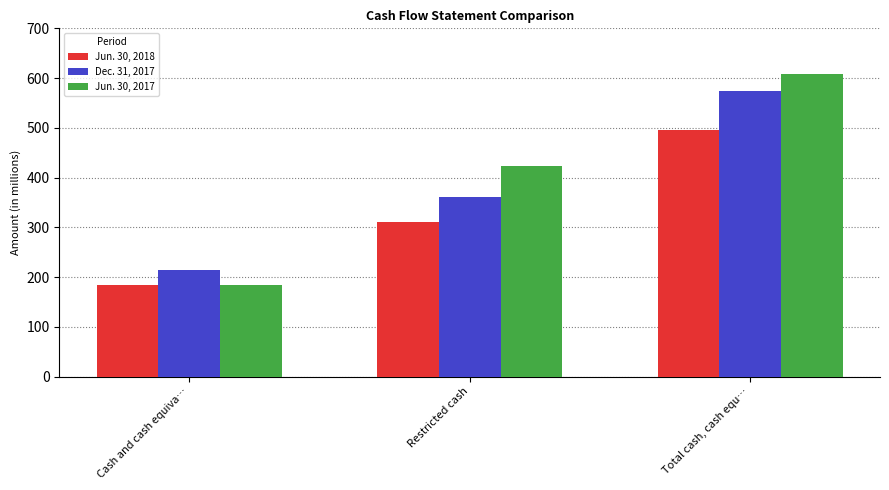

List the labels in order of Jun. 30, 2018 value, smallest first.

Cash and cash equiva…, Restricted cash, Total cash, cash equ…